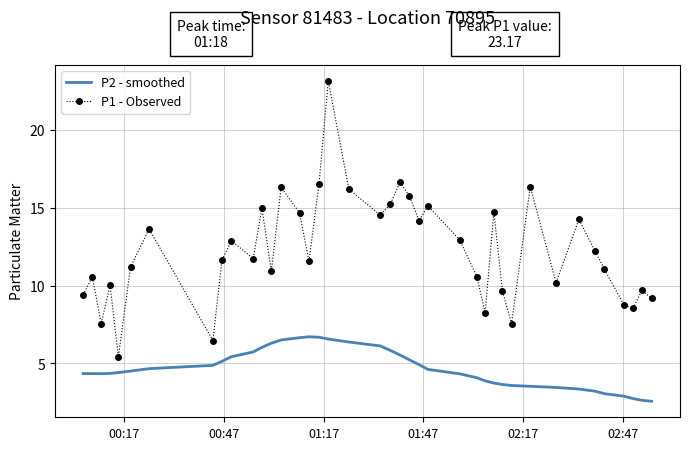

True or false: P1 - Observed and P2 - smoothed intersect in this chart.

False